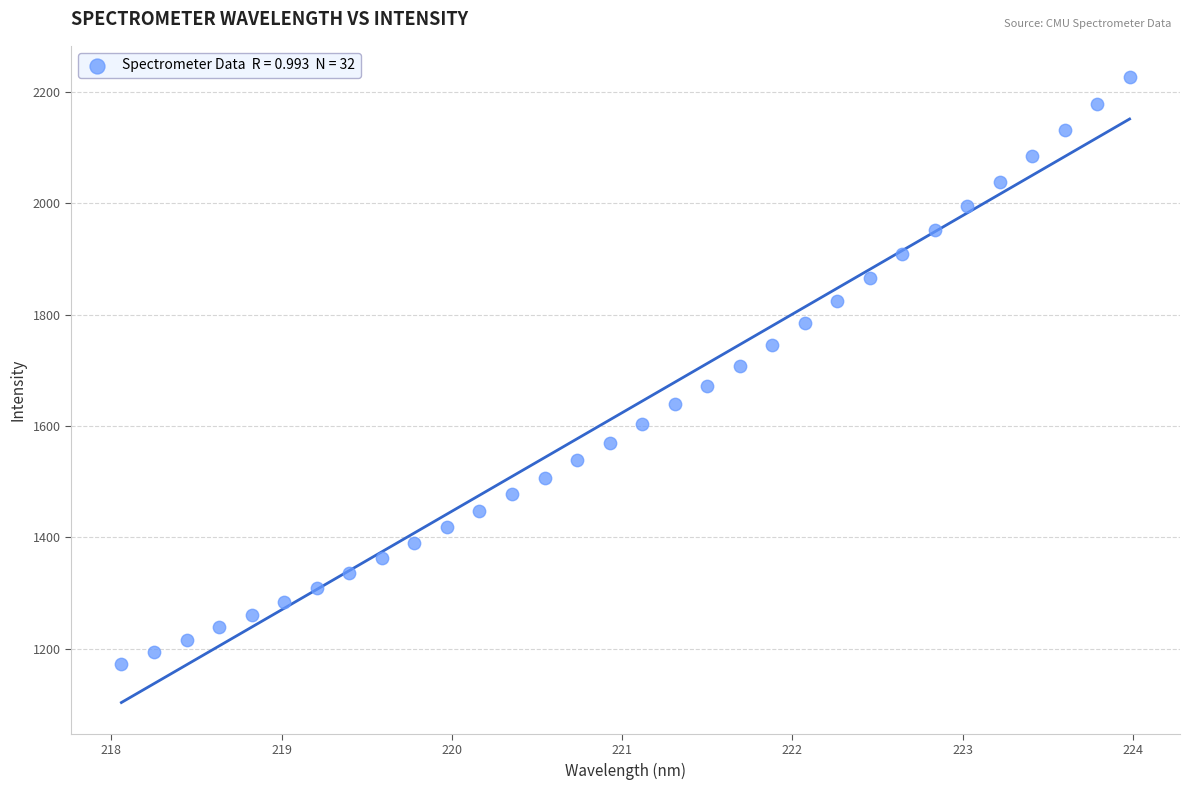

What is the range of Y values (max minus min)?

1053.5